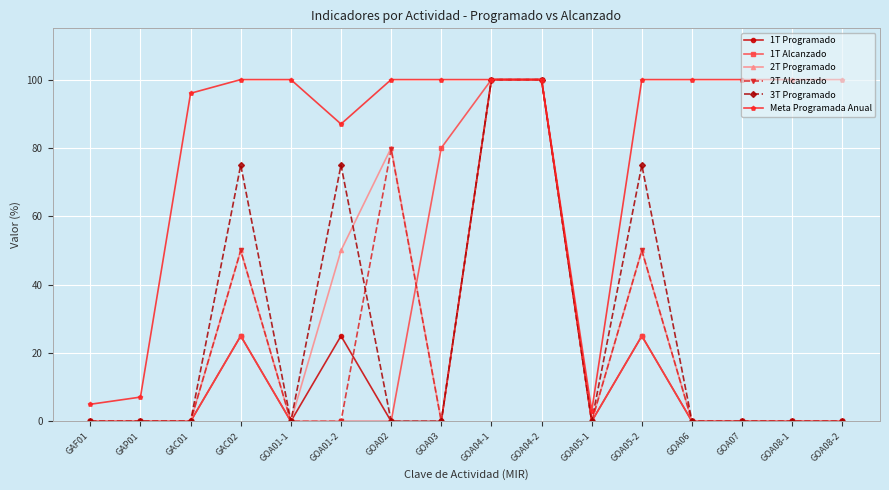

What is the total value across all series at GOA05-2?

325.0